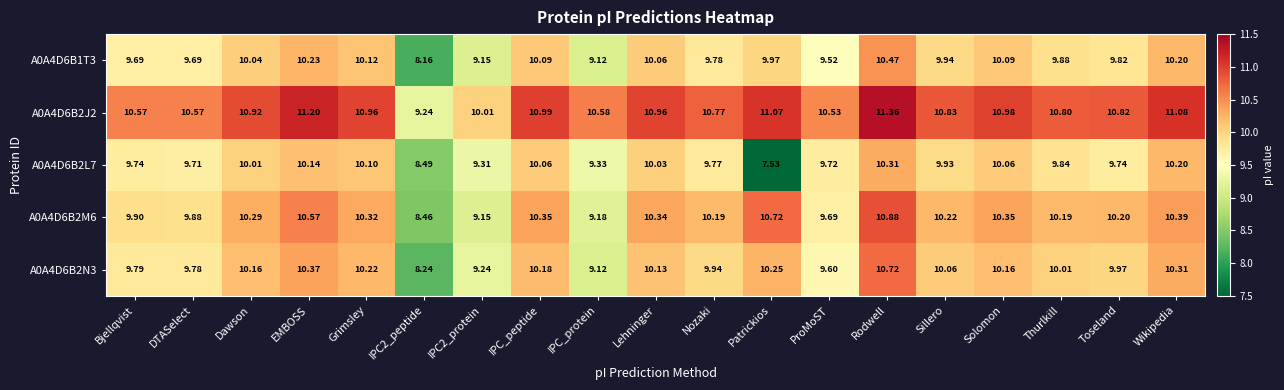

What is the total value across all series at Lehninger?

51.5